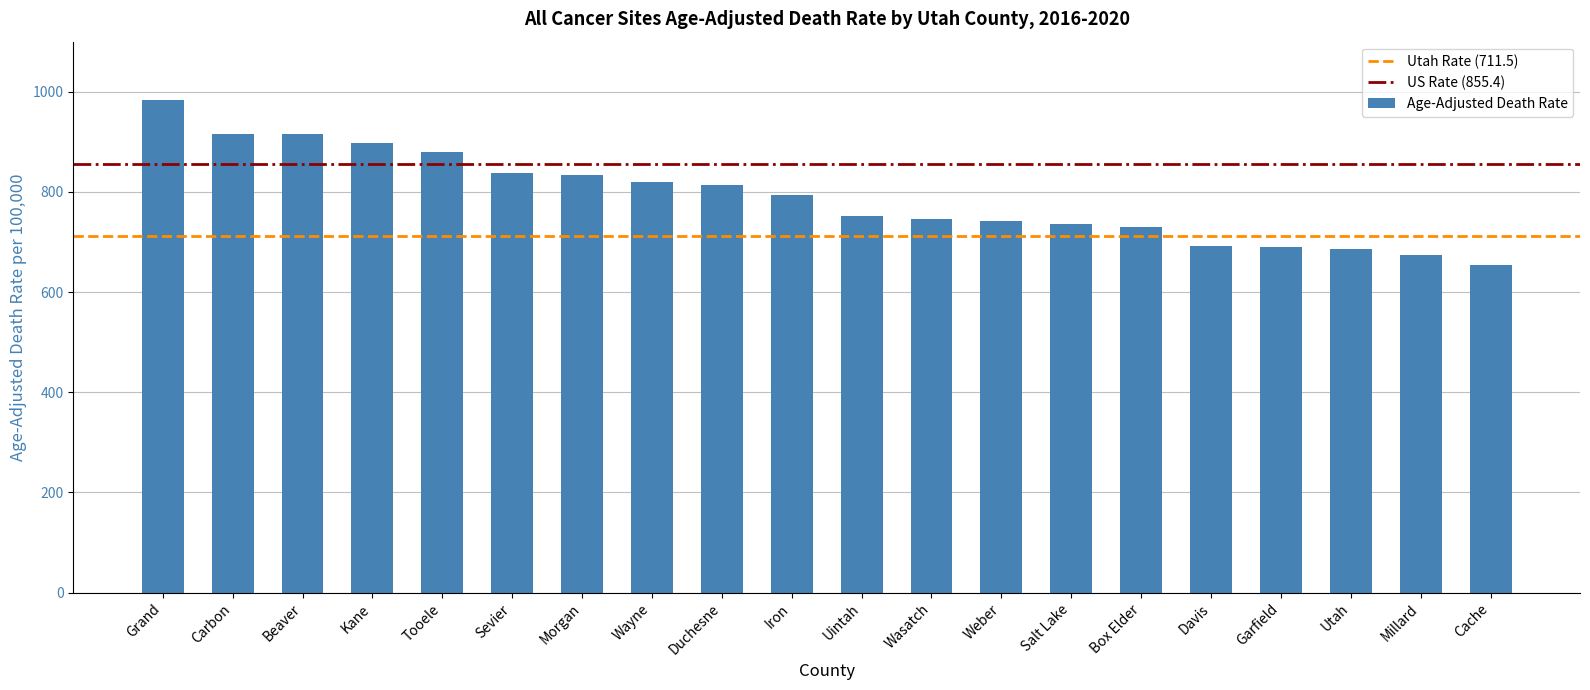

What is the sum of all values?

15790.4